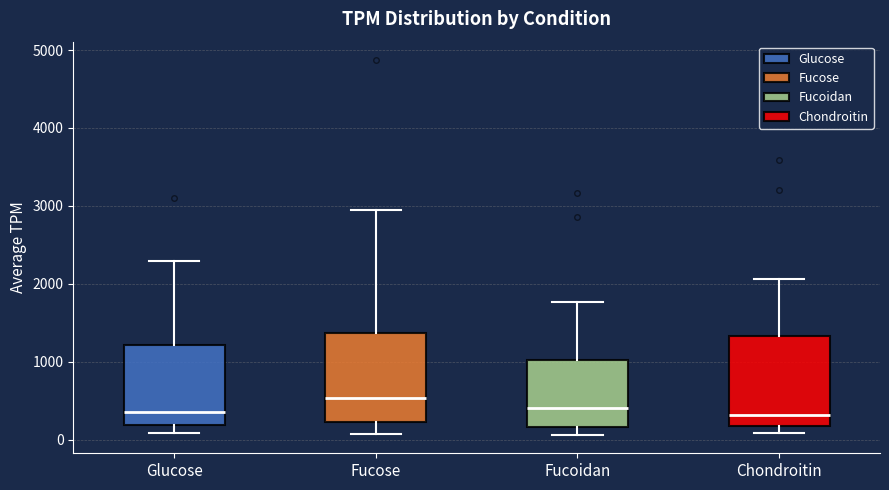

Which box has the highest median line?

Fucose